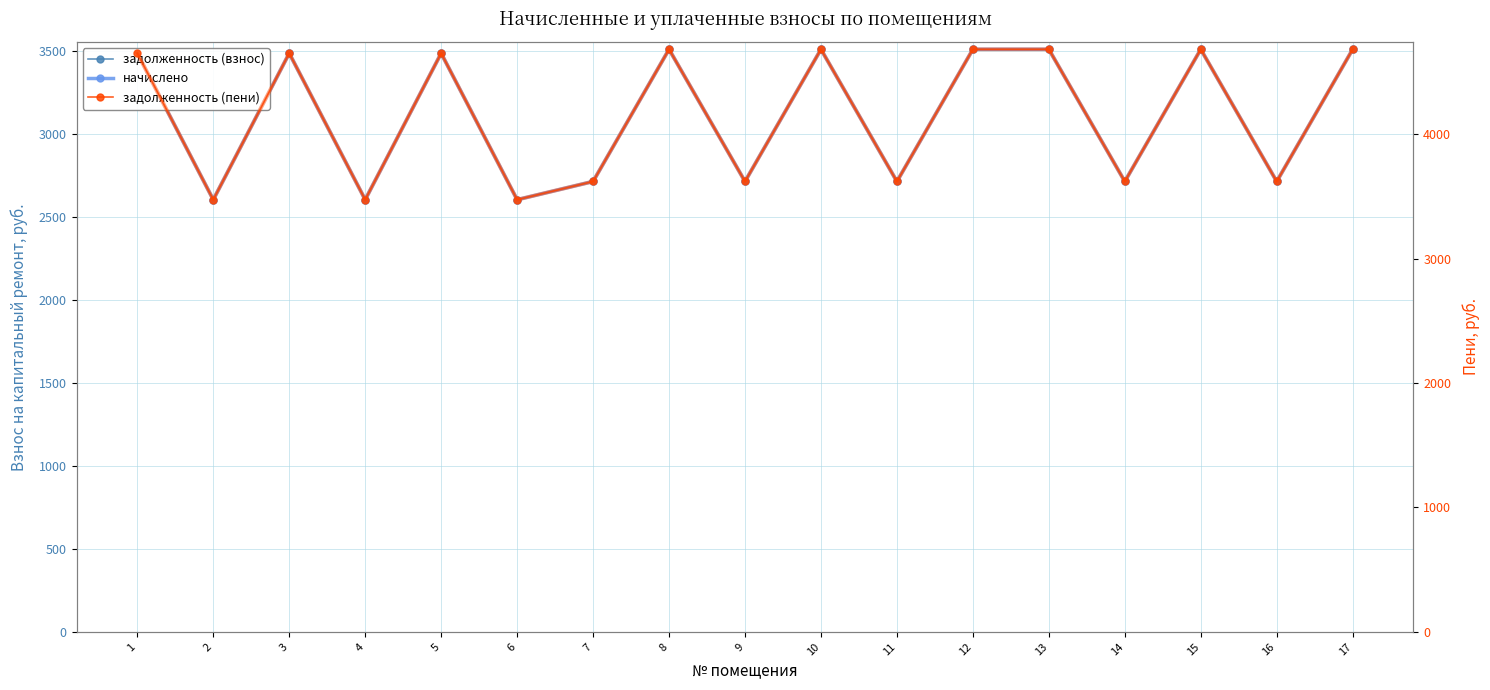

True or false: задолженность (взнос) and начислено cross at least once.

False